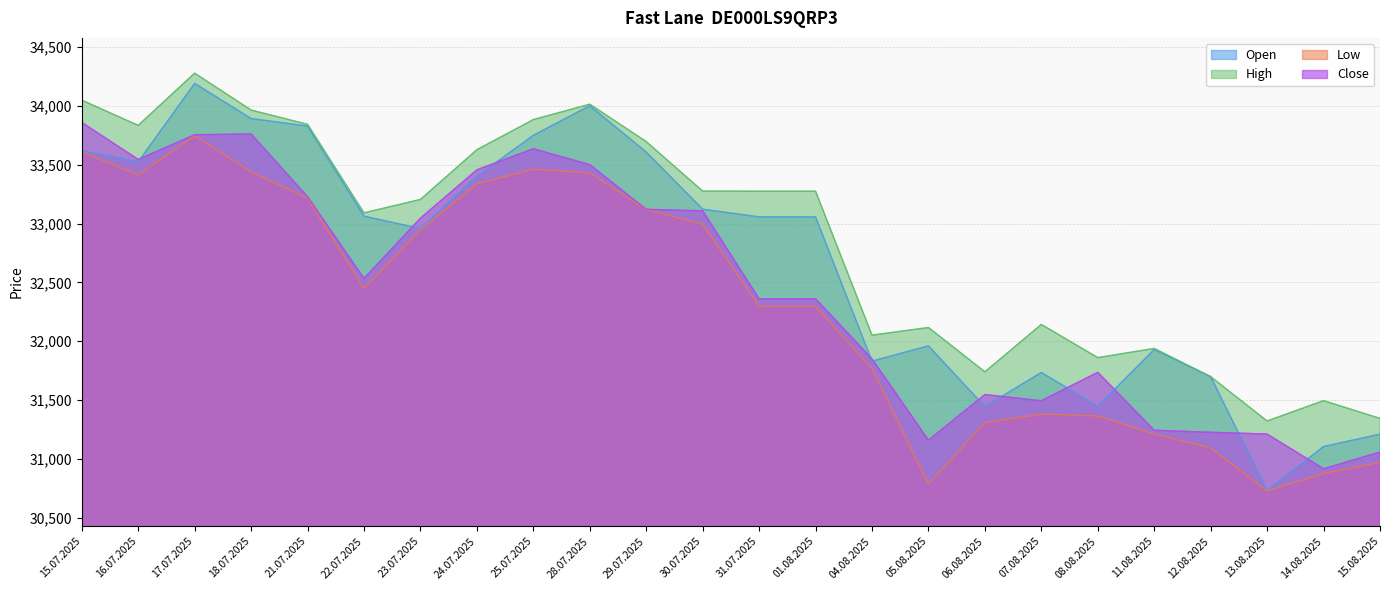

True or false: Close and High intersect in this chart.

False